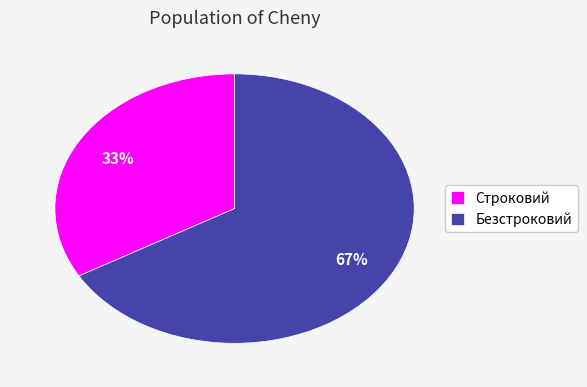

To the nearest percent, what is the average slice percentage?

50%